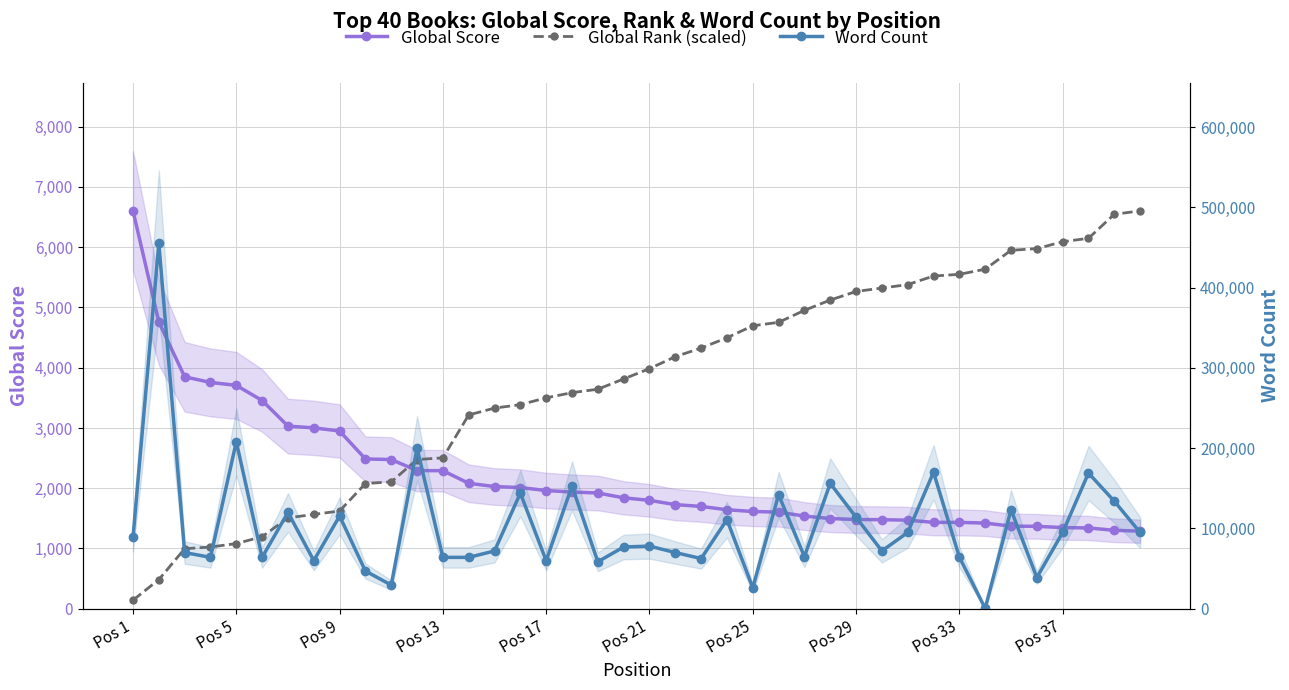

In Word Count, how many points are higher than both neighbors (excluding endpoints)?

14